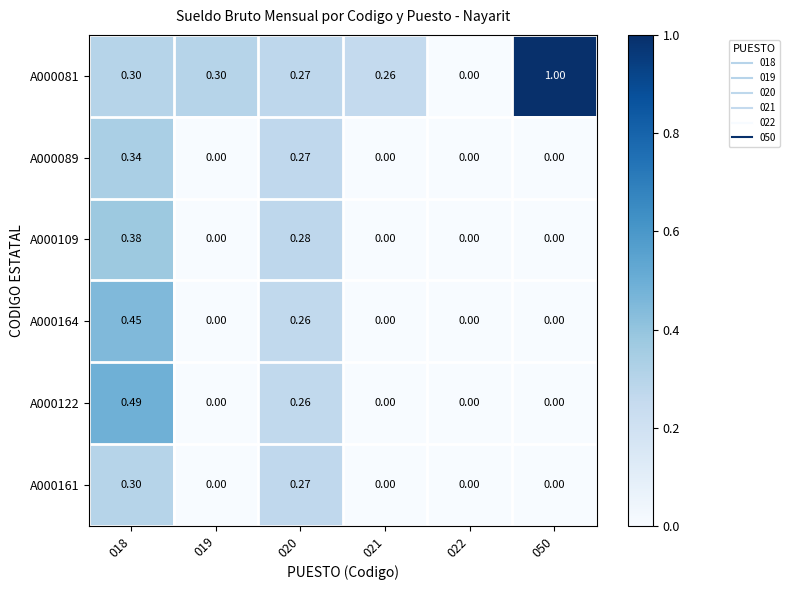

What is the total value across all series at 020?

1.6